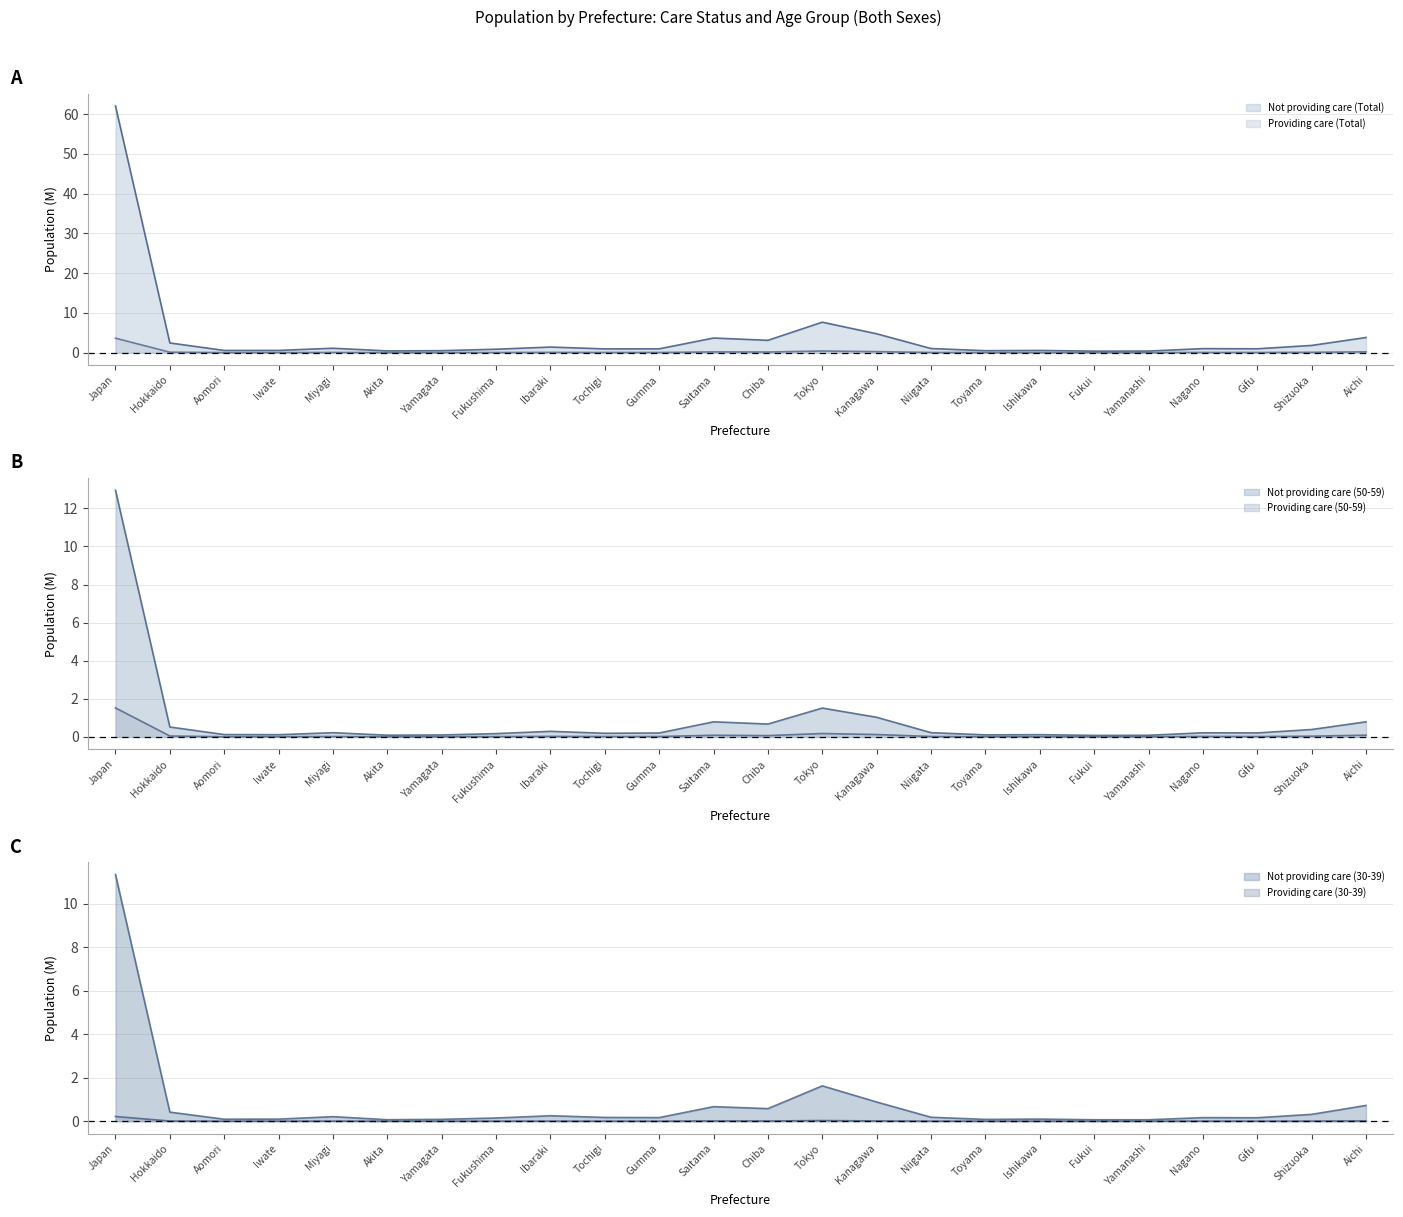

List the series in order of their peak value, highest first.

Not providing care (Total), Not providing care (50-59), Not providing care (30-39), Providing care (Total), Providing care (50-59), Providing care (30-39)